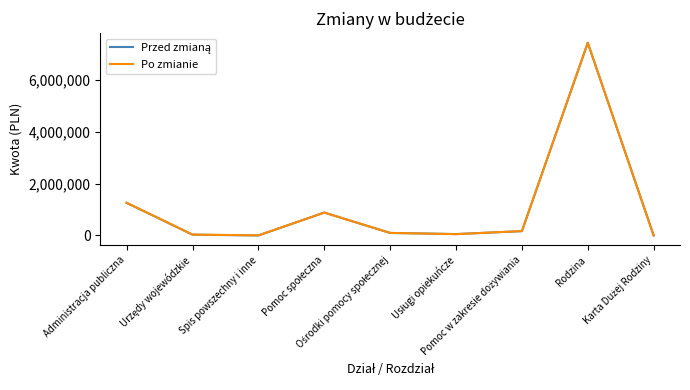

Reading left to right, what are all the values shown in this chart?

Przed zmianą: Administracja publiczna=1256598.1	Urzędy wojewódzkie=32715.0	Spis powszechny i inne=0.0	Pomoc społeczna=882302.0	Ośrodki pomocy społecznej=98707.0	Usługi opiekuńcze=54472.0	Pomoc w zakresie dożywiania=166626.0	Rodzina=7430028.0	Karta Dużej Rodziny=0.0
Po zmianie: Administracja publiczna=1263768.1	Urzędy wojewódzkie=33275.0	Spis powszechny i inne=6610.0	Pomoc społeczna=884245.0	Ośrodki pomocy społecznej=99062.0	Usługi opiekuńcze=51926.0	Pomoc w zakresie dożywiania=170760.0	Rodzina=7430135.0	Karta Dużej Rodziny=107.0